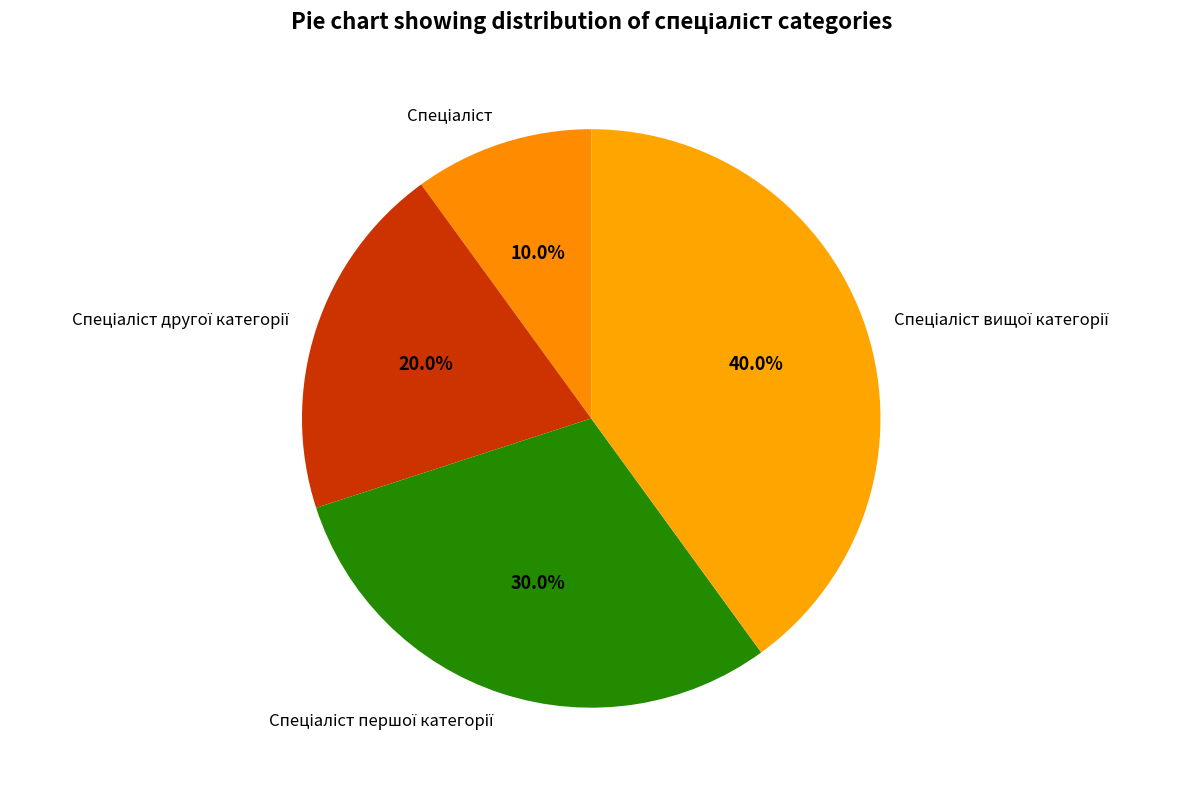

Does any single category account for the majority?

No